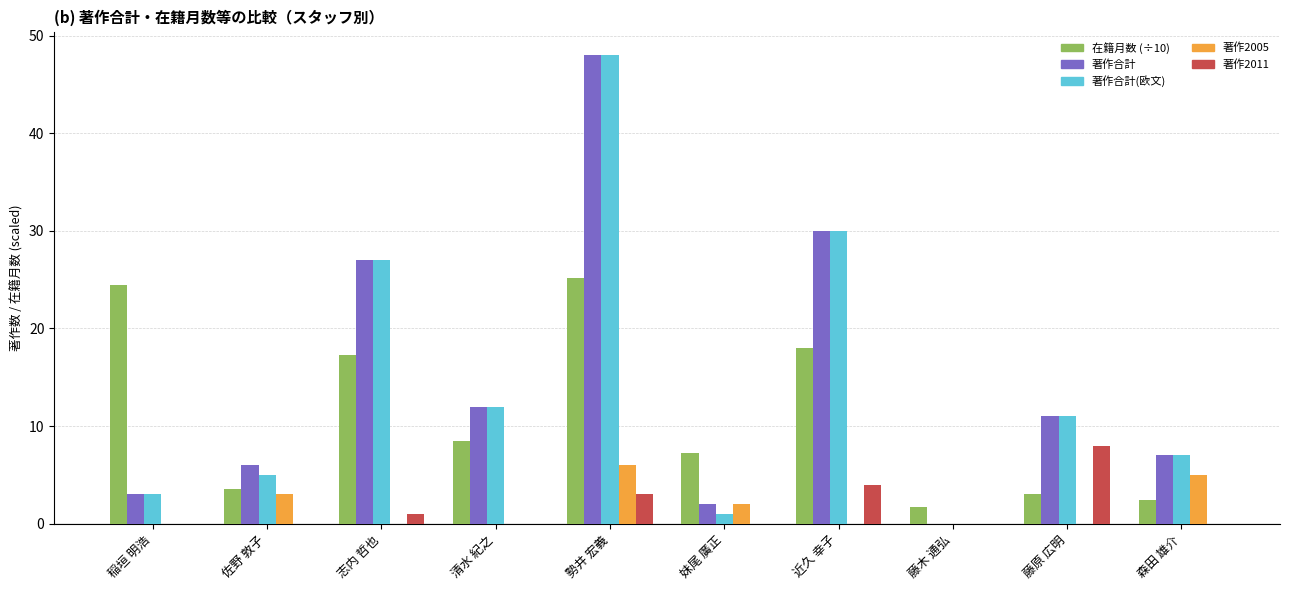

At which category is the sum across all series the highest?

勢井 宏義